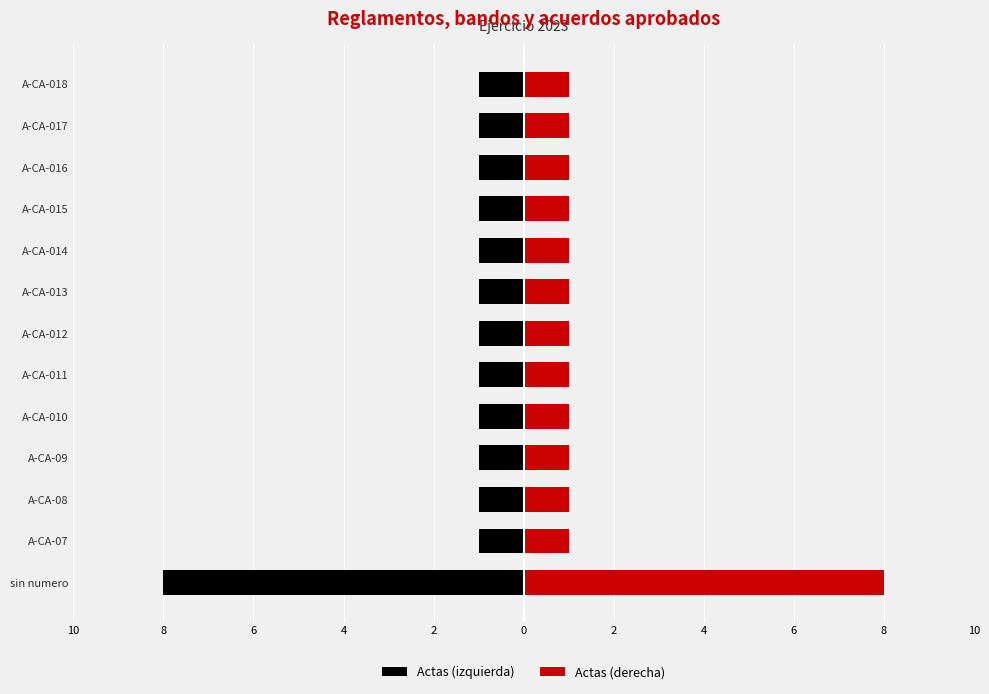

The Actas (izquierda) series shows -2 at A-CA-016. True or false?

False